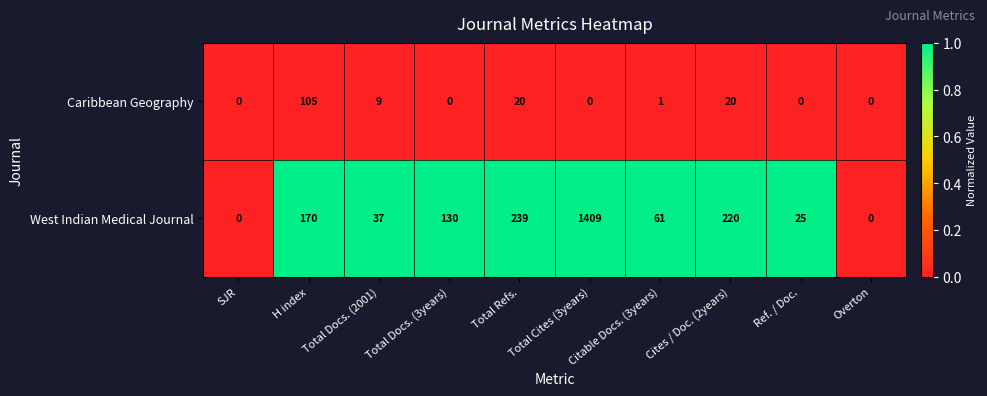

At which label does Caribbean Geography first exceed 1?

H index